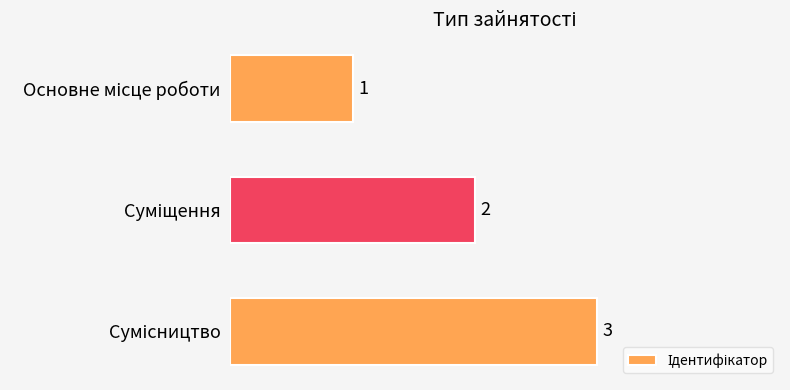

Count the values in the range 1 to 3.

3